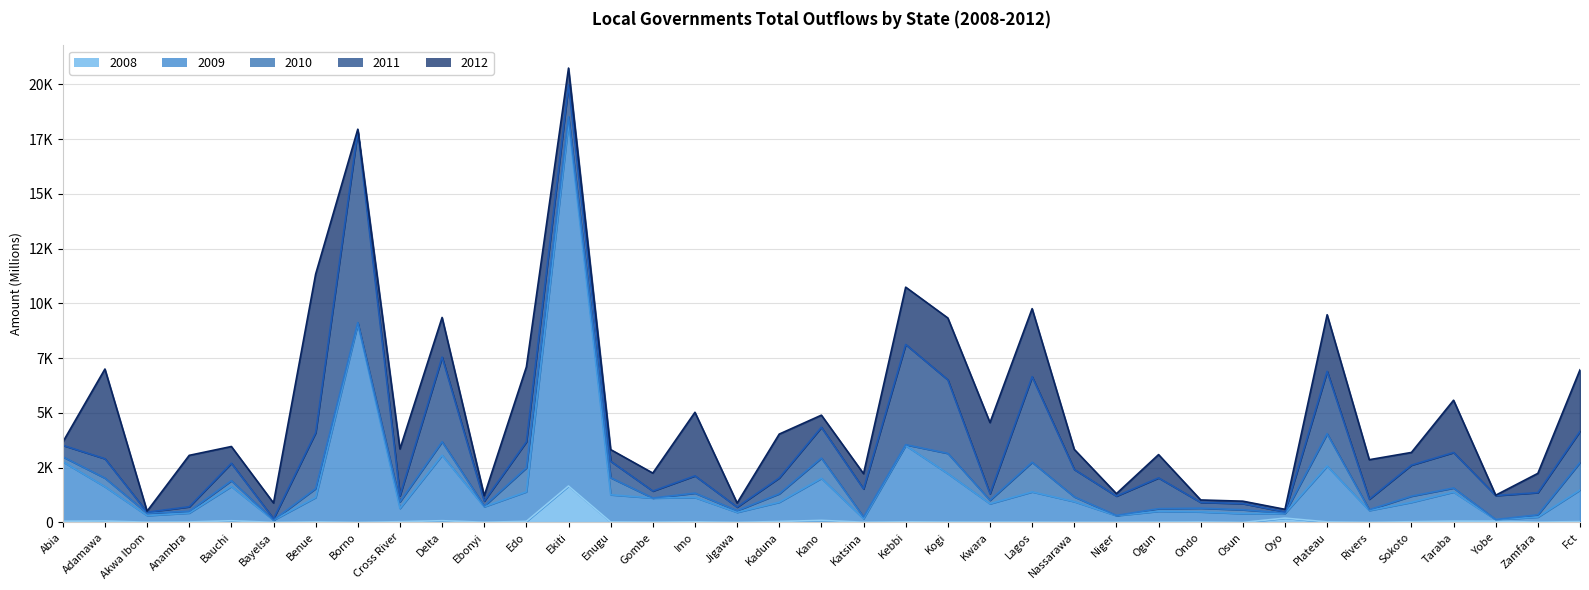

Reading left to right, list all the values displayed in this chart.

2008 line: 55.8	64.4	12.4	21.7	78.2	3.3	28.8	4.0	35.0	80.8	9.7	50.5	1665.6	25.0	15.9	30.4	5.0	43.9	95.8	10.4	30.0	19.3	16.4	16.6	9.7	7.2	15.2	23.1	1.0	198.8	24.4	4.8	33.5	59.3	56.3	14.6	39.4
2009 line: 2774.2	1632.4	315.8	432.4	1645.8	106.5	1142.1	9057.5	643.4	3068.4	717.7	1402.7	18246.1	1265.2	1116.1	1141.6	463.0	924.7	2016.3	173.5	3513.2	2229.7	855.9	1396.9	952.3	311.6	512.0	483.8	406.6	416.4	2573.7	547.7	920.4	1389.9	128.0	246.8	1481.8
2010 line: 2998.0	2025.7	422.8	509.7	1906.2	112.5	1548.1	9124.0	945.4	3684.2	748.5	2496.1	18526.0	2042.3	1116.1	1339.8	538.6	1310.3	2940.6	248.5	3551.4	3154.8	1011.9	2749.1	1170.5	321.0	629.6	651.4	580.4	432.1	4050.3	582.3	1200.4	1573.9	133.5	351.1	2738.4
2011 line: 3522.9	2911.1	469.0	717.4	2703.2	171.0	4099.5	17880.0	1226.9	7549.8	977.4	3682.7	19976.2	2795.0	1433.9	2129.8	701.9	2035.2	4343.9	1532.2	8126.7	6511.1	1311.9	6654.9	2419.8	1202.9	2035.1	916.6	861.8	484.2	6898.8	1063.7	2618.4	3194.1	1228.8	1363.0	4164.7
2012 line: 3669.7	7004.3	514.8	3063.8	3467.6	889.4	11339.4	17954.1	3355.8	9359.4	1223.6	7100.3	20745.0	3327.1	2254.1	5029.0	885.9	4035.0	4898.2	2228.1	10742.7	9334.9	4559.7	9761.2	3336.2	1314.5	3097.9	1027.0	971.1	599.4	9483.6	2865.5	3196.3	5581.3	1244.8	2241.1	6968.9